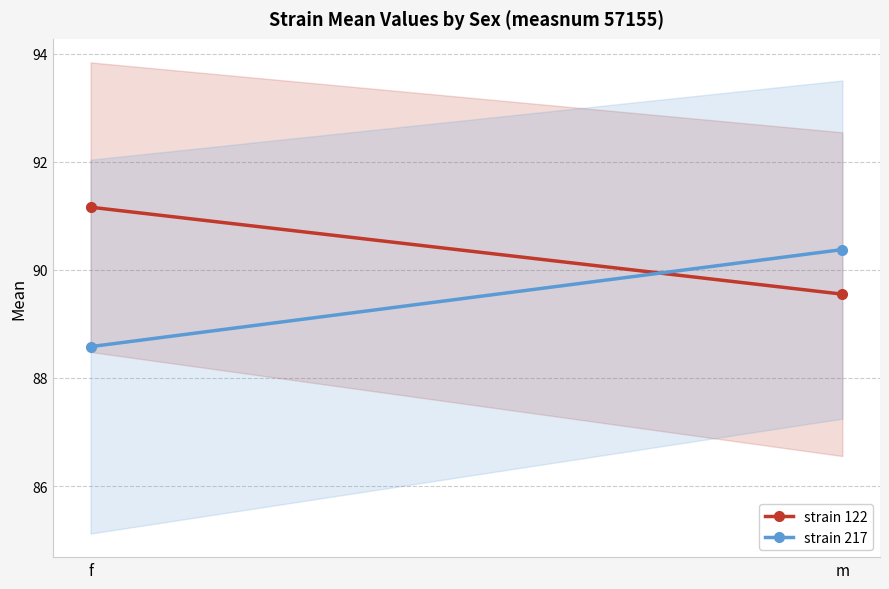

At which category is the sum across all series the highest?

m